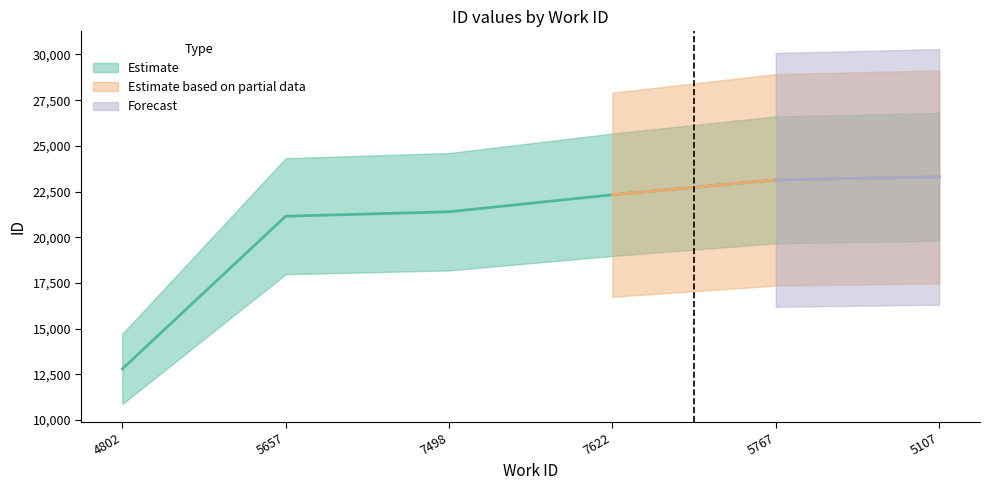

Between 7498 and 4802, which is larger?

7498